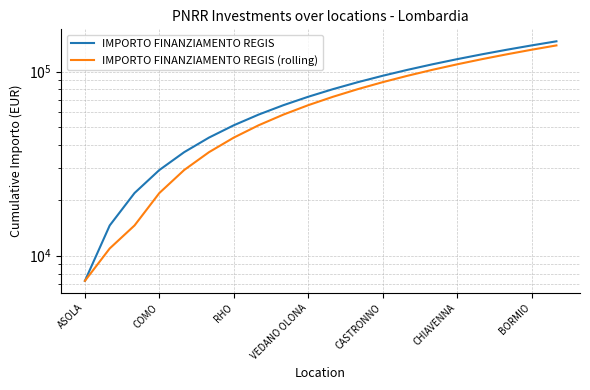

True or false: IMPORTO FINANZIAMENTO REGIS and IMPORTO FINANZIAMENTO REGIS (rolling) intersect in this chart.

False